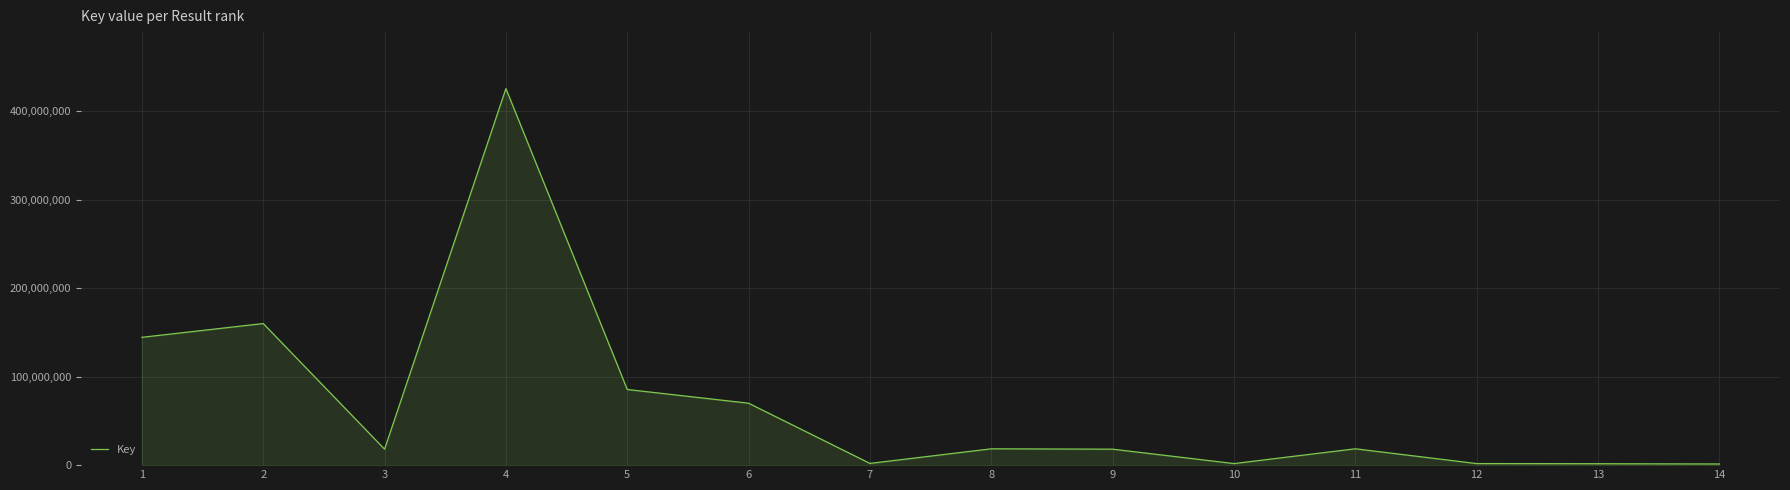

The value at 6 is 25075620. True or false?

False